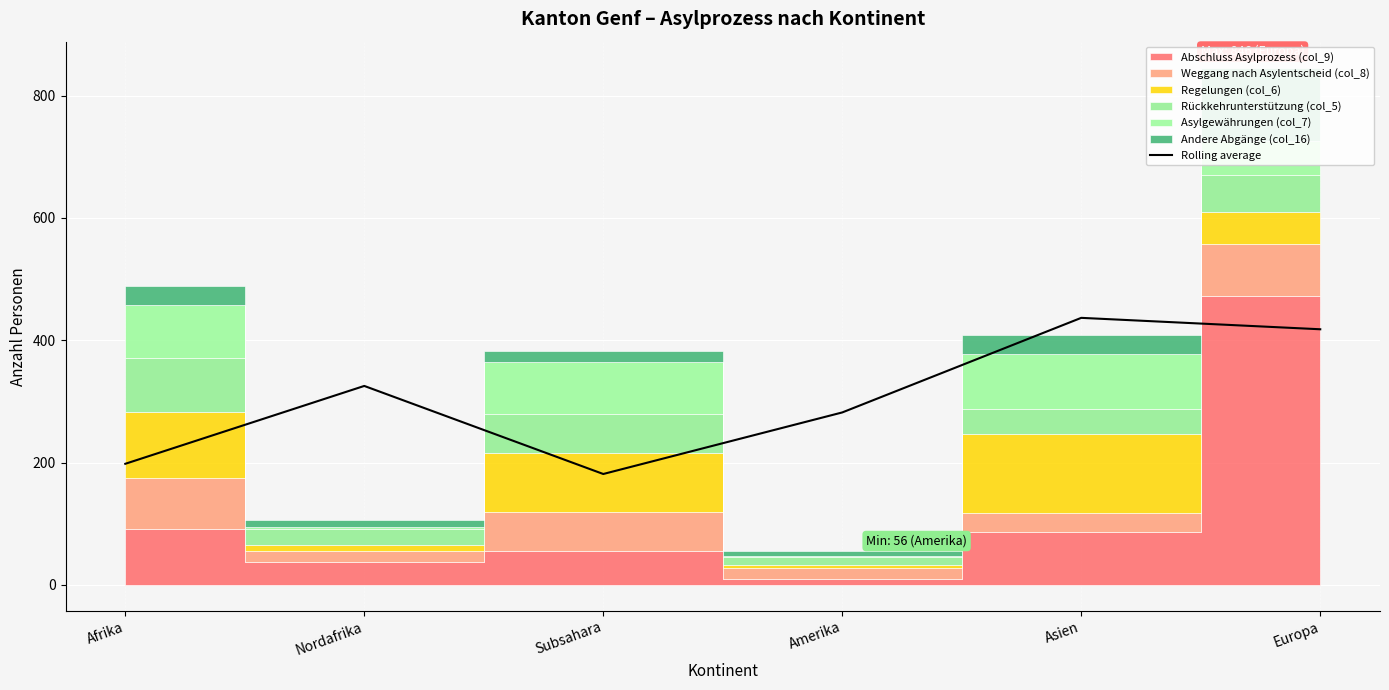

What is the average value?

306.9